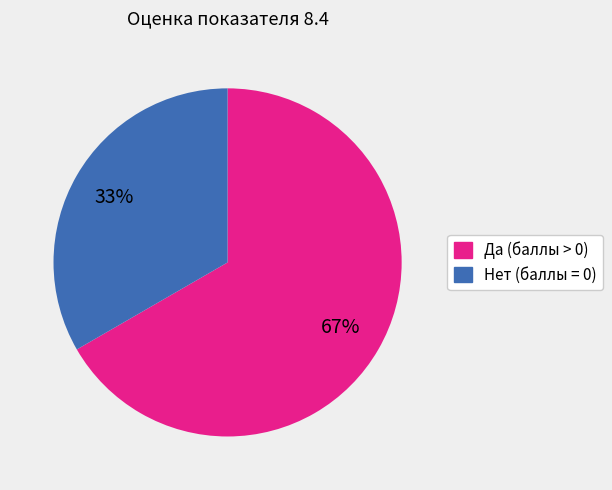

Does any single category account for the majority?

Yes